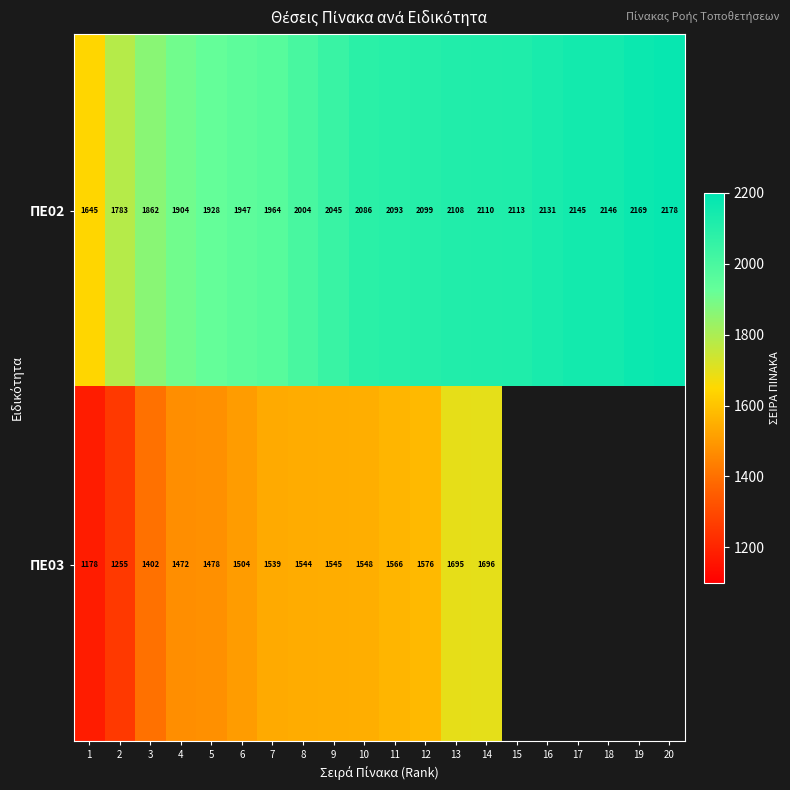

Between 6 and 10, which series saw the biggest shift?

ΠΕ02